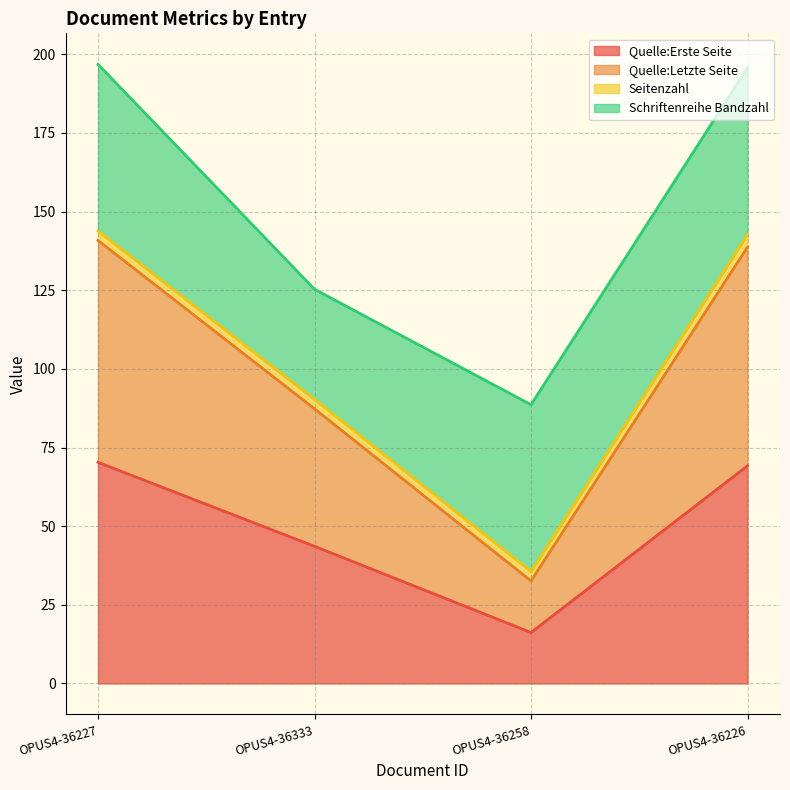

Which series changed the most between OPUS4-36227 and OPUS4-36226?

Quelle:Letzte Seite